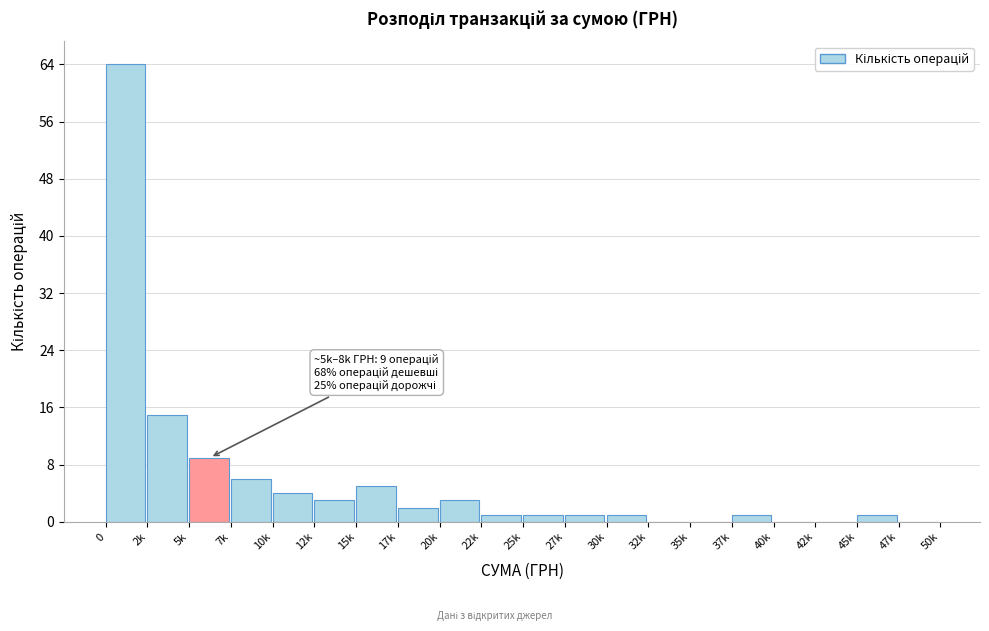

Reading left to right, extract all data points from this chart.

0=64	2k=15	5k=9	7k=6	10k=4	12k=3	15k=5	17k=2	20k=3	22k=1	25k=1	27k=1	30k=1	32k=0	35k=0	37k=1	40k=0	42k=0	45k=1	47k=0